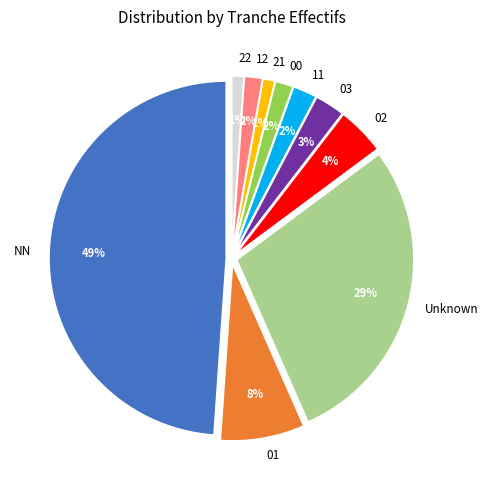

The 21 slice represents 1% of the pie. True or false?

True